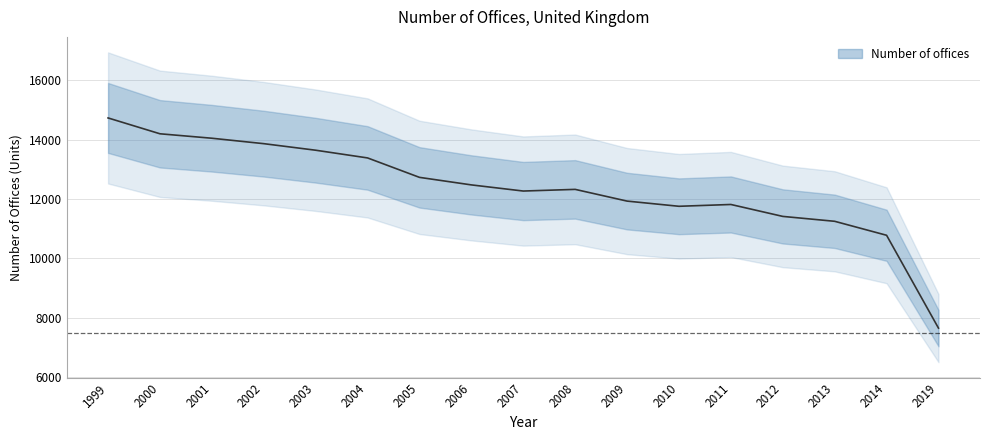

Reading right to left, what are all the values shown in this chart?

7649	10779	11250	11415	11817	11756	11931	12326	12270	12477	12731	13386	13646	13867	14050	14200	14734